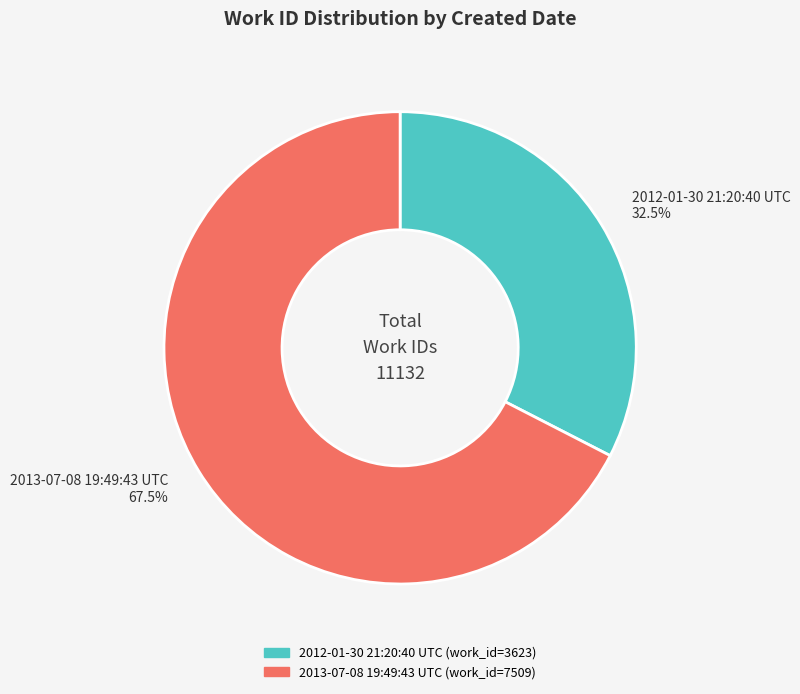

To the nearest percent, what is the difference between the 2012-01-30 21:20:40 UTC and 2013-07-08 19:49:43 UTC slice percentages?

35%